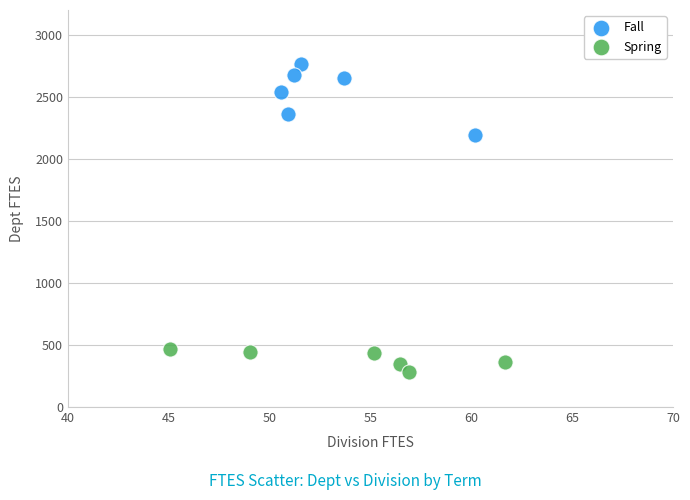

Which series reaches the minimum Y coordinate?

Spring